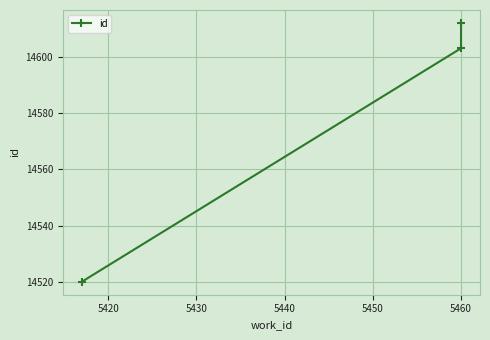

Between 5410 and 5430, which is larger?

5430